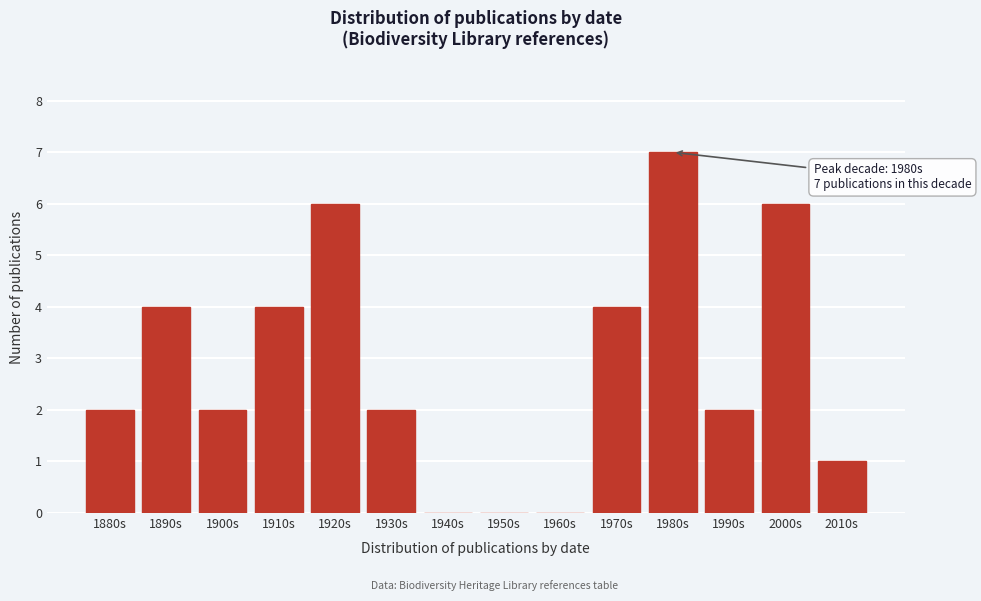

Reading left to right, transcribe all the data shown in this chart.

1880s=2	1890s=4	1900s=2	1910s=4	1920s=6	1930s=2	1940s=0	1950s=0	1960s=0	1970s=4	1980s=7	1990s=2	2000s=6	2010s=1